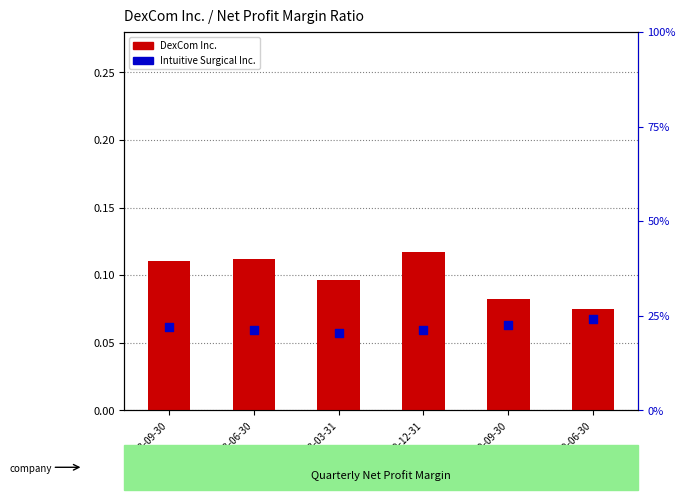

Is the value of Intuitive Surgical Inc. at 2022-12-31 greater than the value of DexCom Inc. at 2022-06-30?

Yes